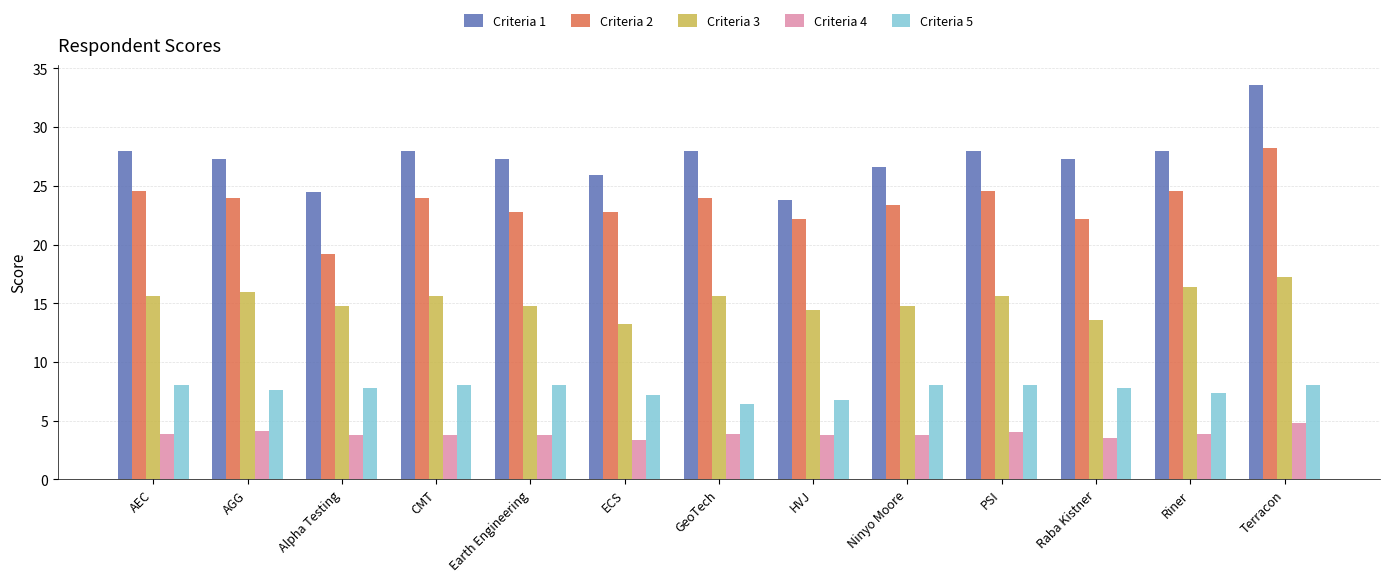

Is the value of Criteria 2 at ECS greater than the value of Criteria 3 at GeoTech?

Yes